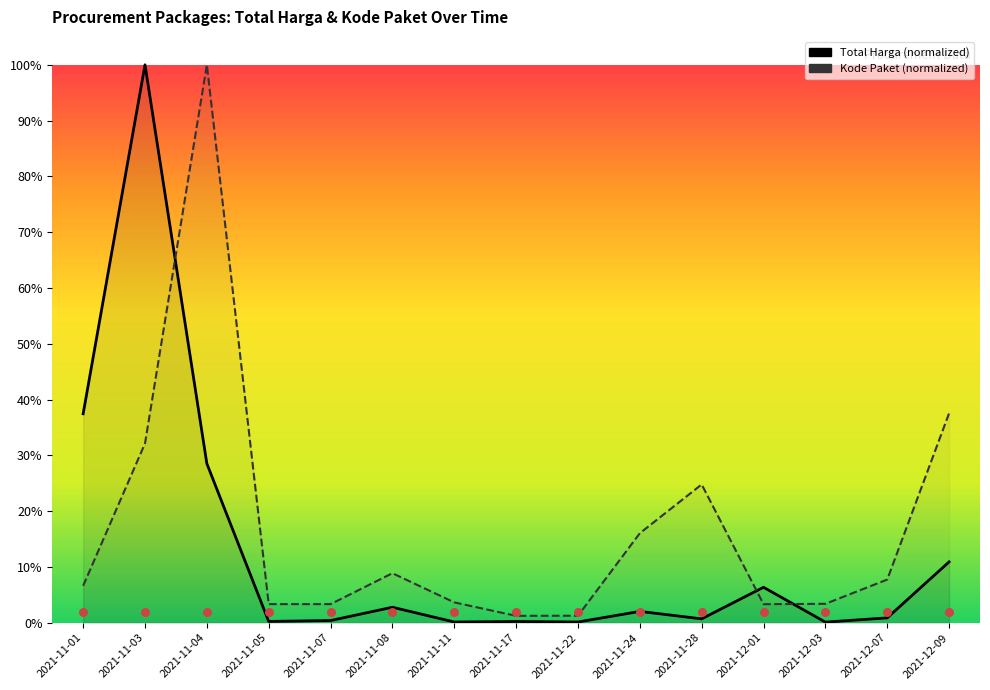

At which category is the sum across all series the highest?

2021-11-03